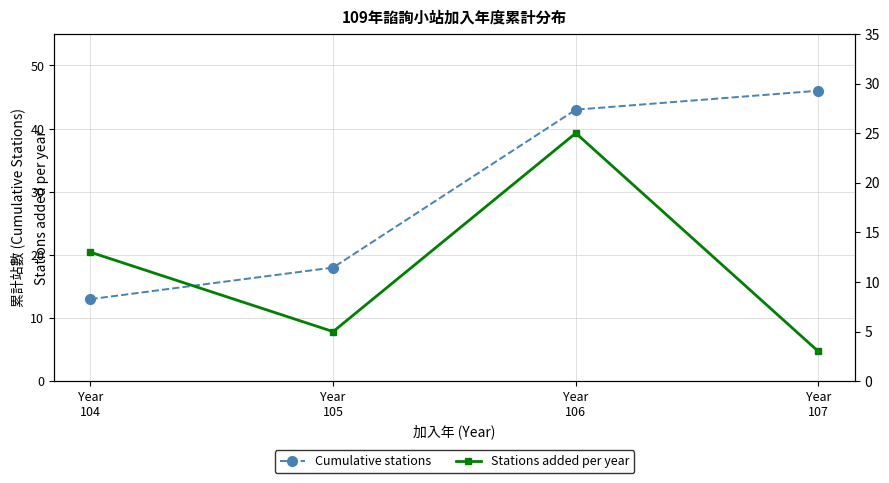

Reading left to right, extract all data points from this chart.

Cumulative stations: 13	18	43	46
Stations added per year: 13	5	25	3